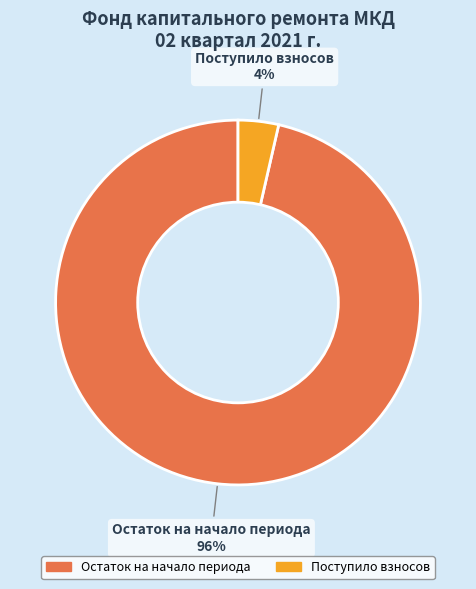

To the nearest percent, what is the average slice percentage?

50%